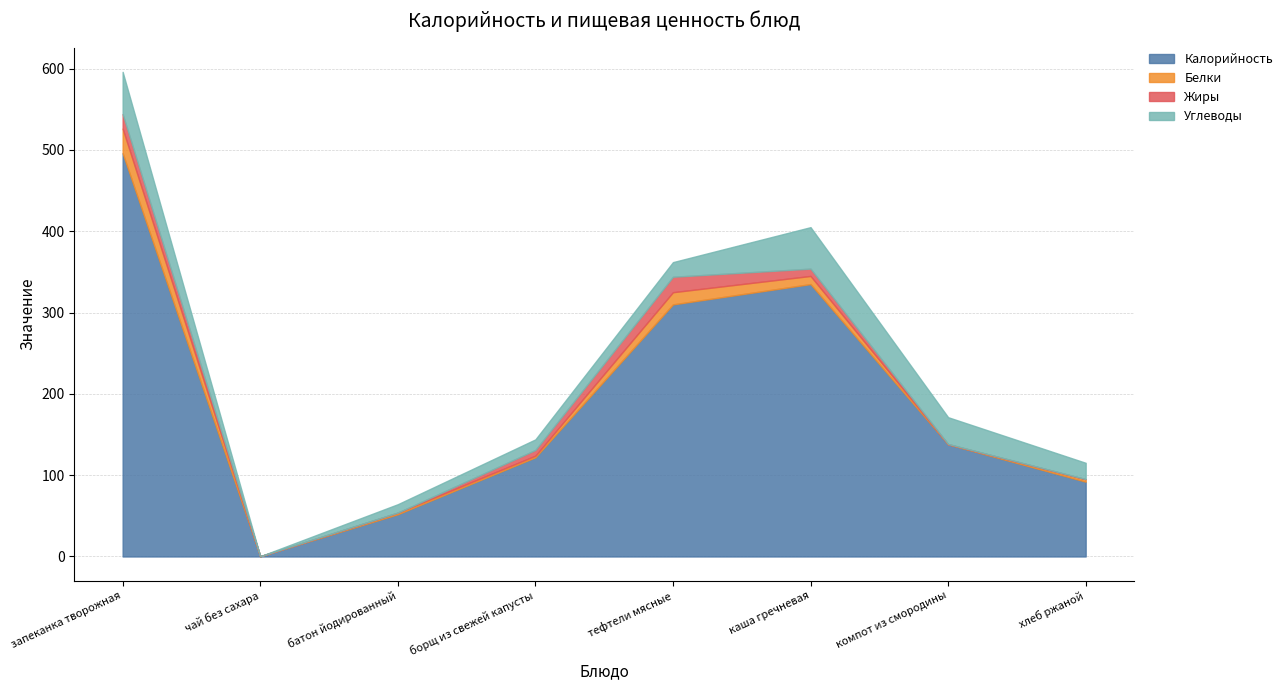

Which has a higher value, тефтели мясные or борщ из свежей капусты?

тефтели мясные